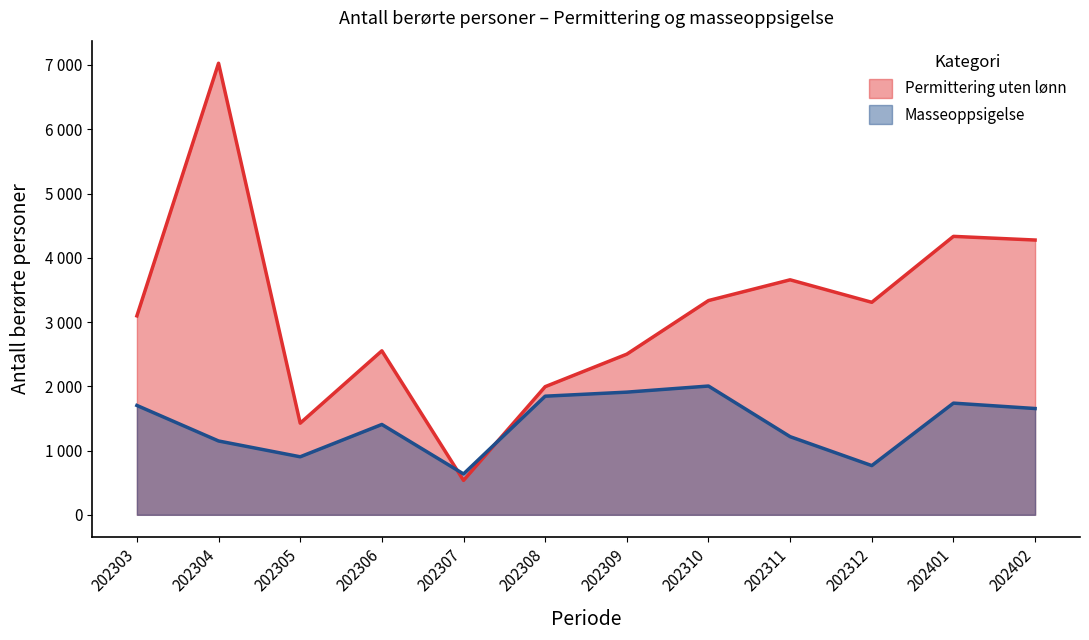

Rank the series by their maximum value, from highest to lowest.

Permittering uten lønn, Masseoppsigelse